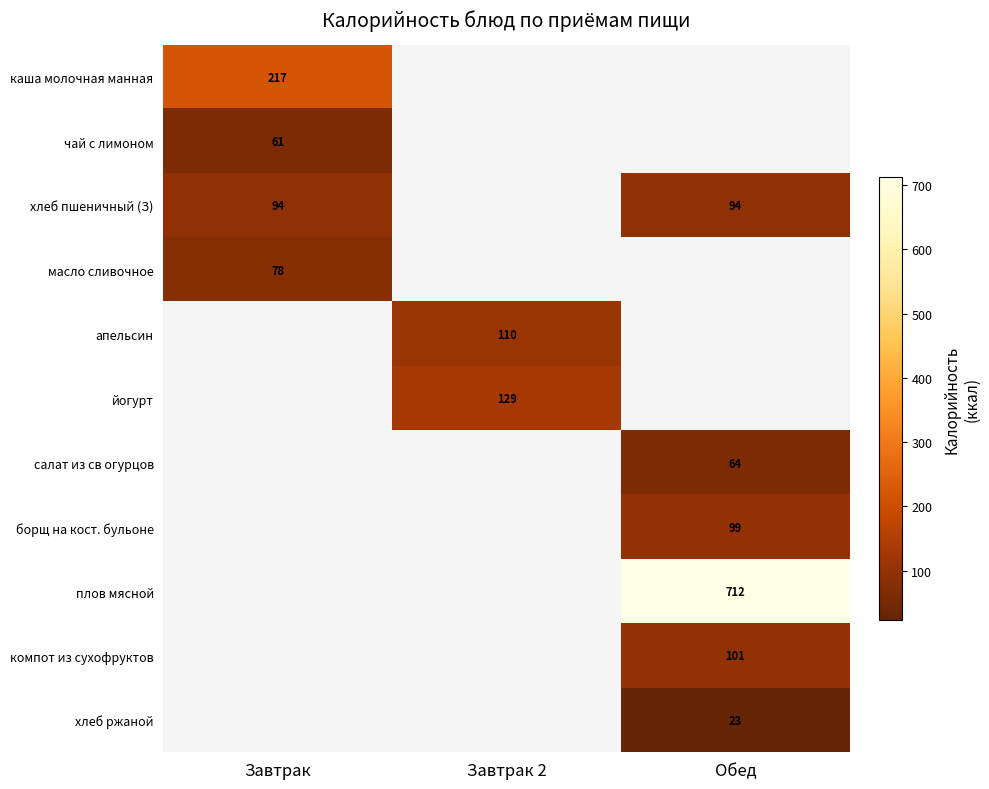

At how many categories does at least one series exceed 676?

1